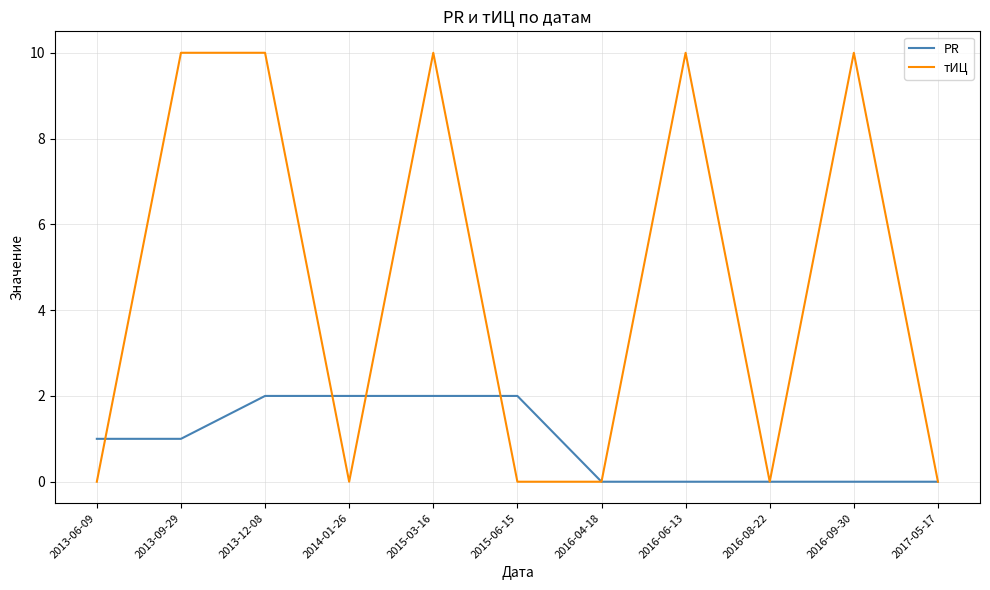

How many lines are shown in the chart?

2